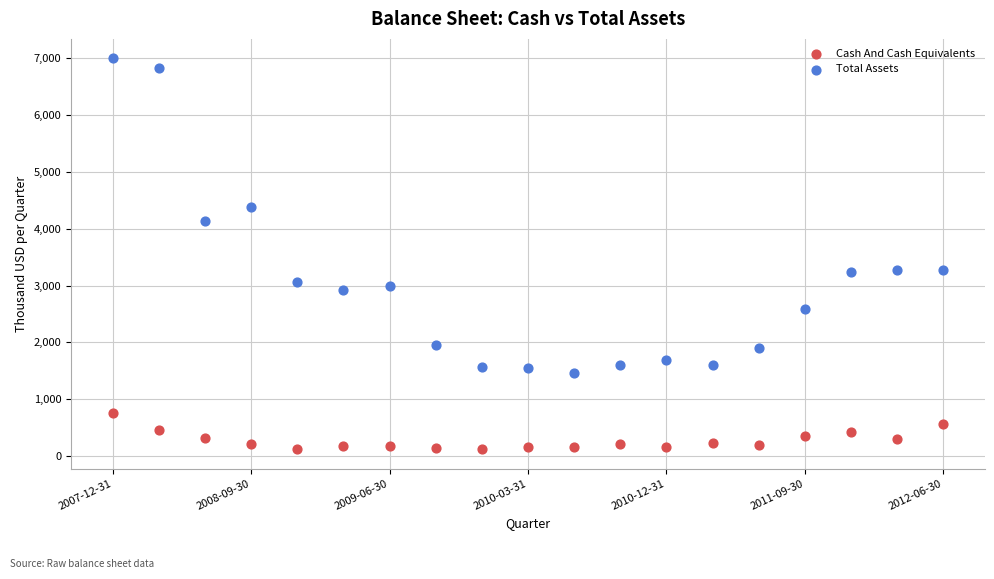

Across all data points, what is the range of Y values (max minus min)?

6874.3